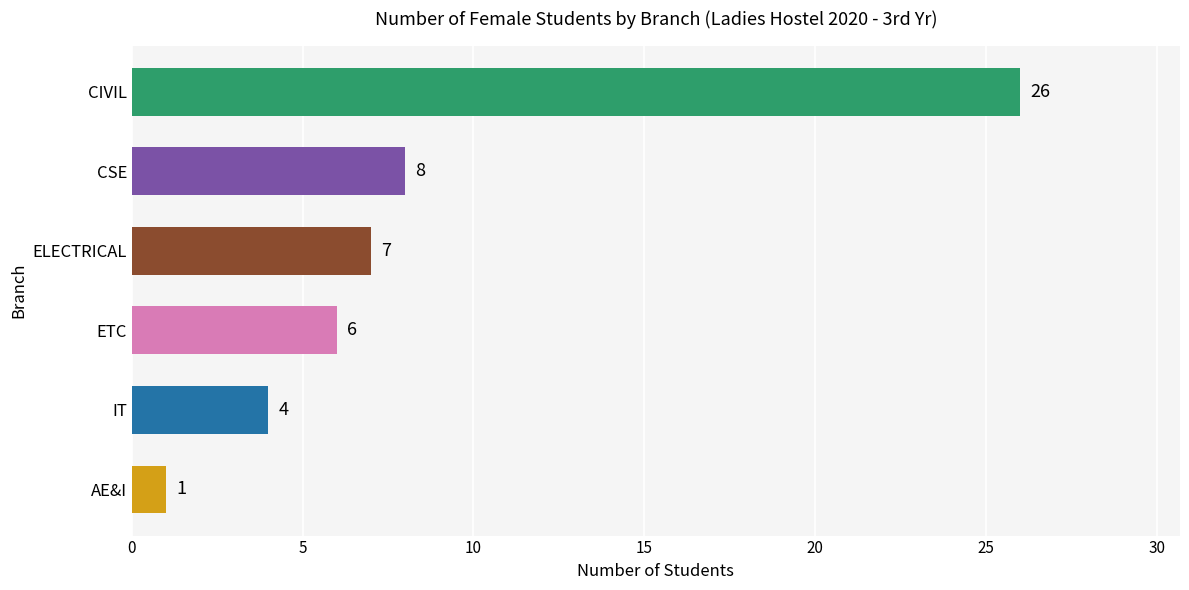

Rank the categories by value from lowest to highest.

AE&I, IT, ETC, ELECTRICAL, CSE, CIVIL